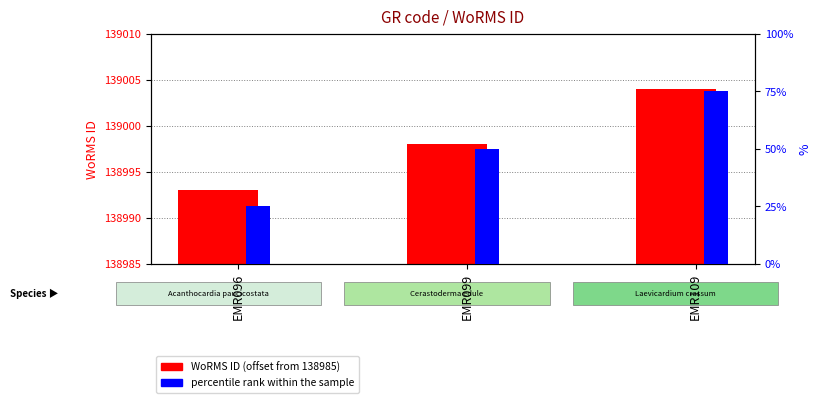

True or false: percentile rank within the sample has a value of 9 at EMR096.

False